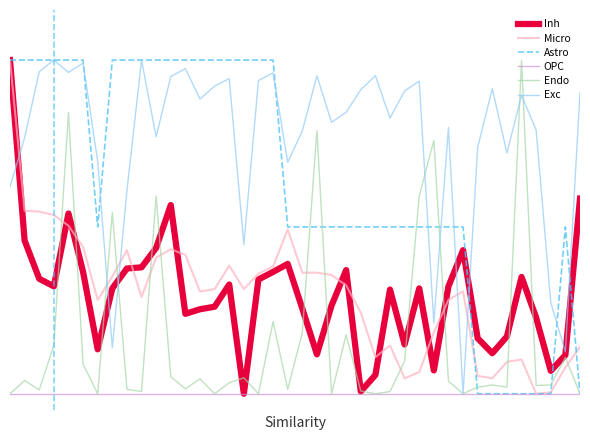

Does the chart display data point markers on the line(s)?

No